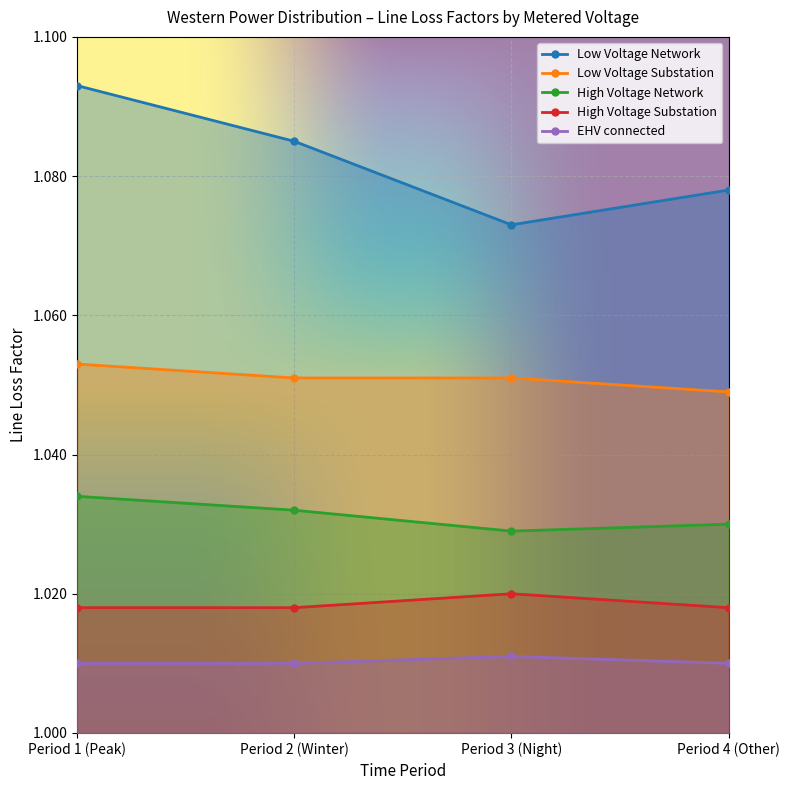

What is the sum of all High Voltage Network values?

4.1